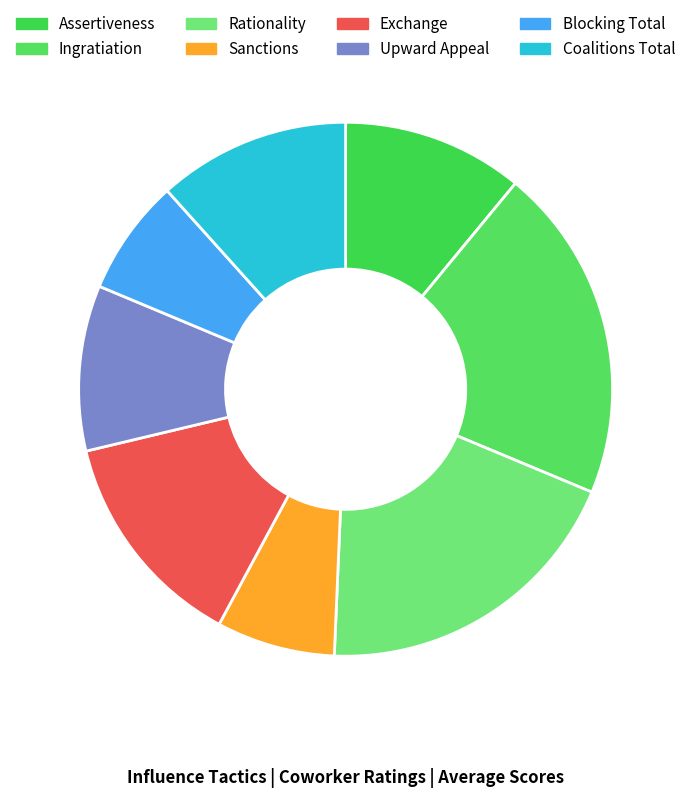

Does Assertiveness represent more than half of the total?

No